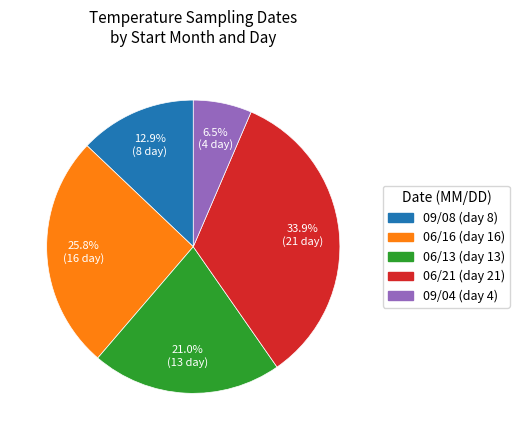

Is there a majority slice in this chart?

No